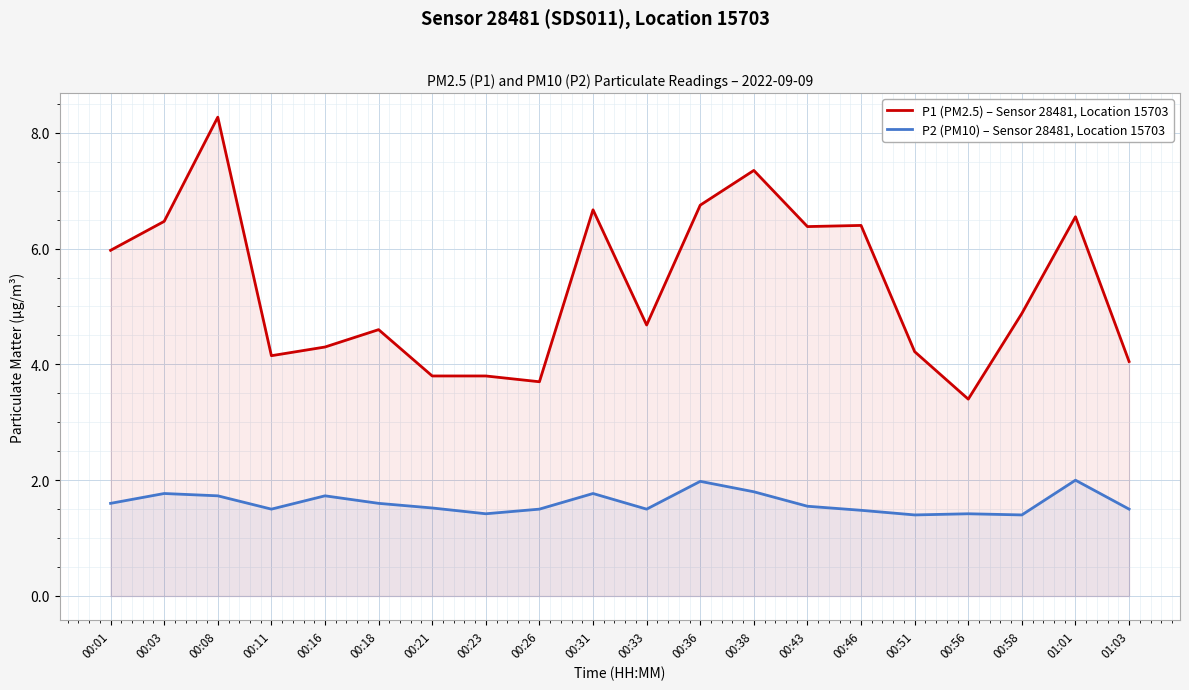

Where is P2 (PM10) – Sensor 28481, Location 15703 nearest to the value 1?

00:51